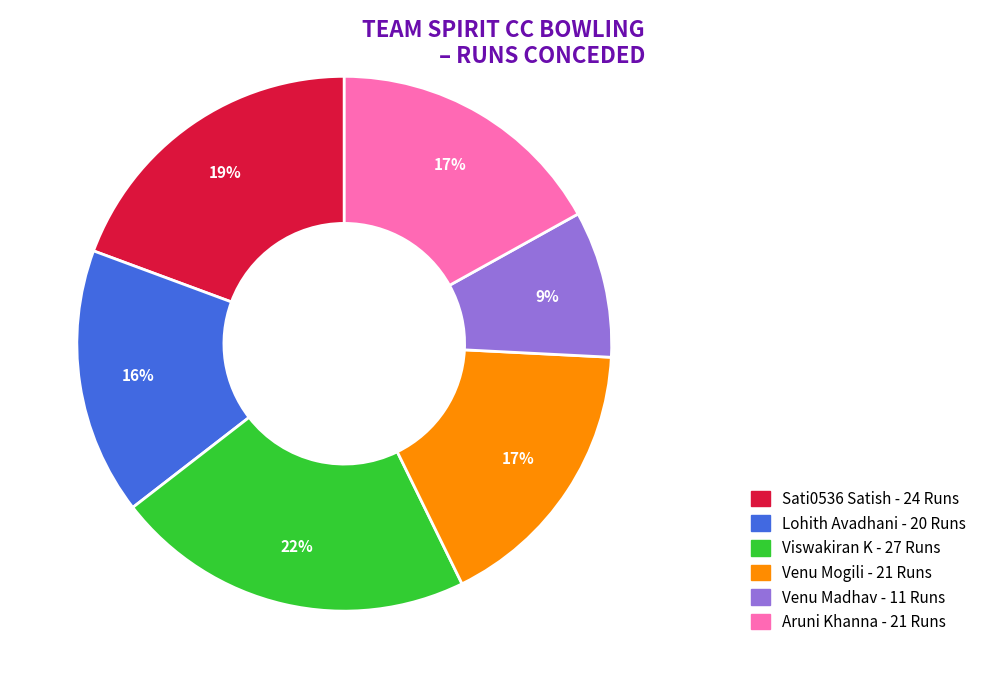

Is there any slice that represents more than half of the pie?

No